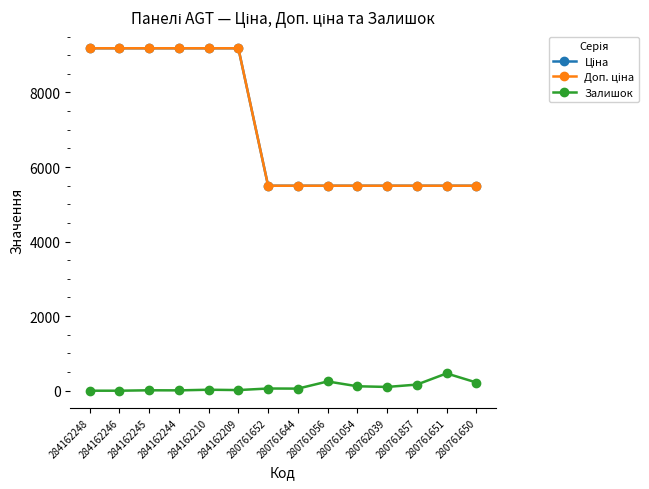

Is the value of Доп. ціна at 280761650 greater than the value of Ціна at 280762039?

No